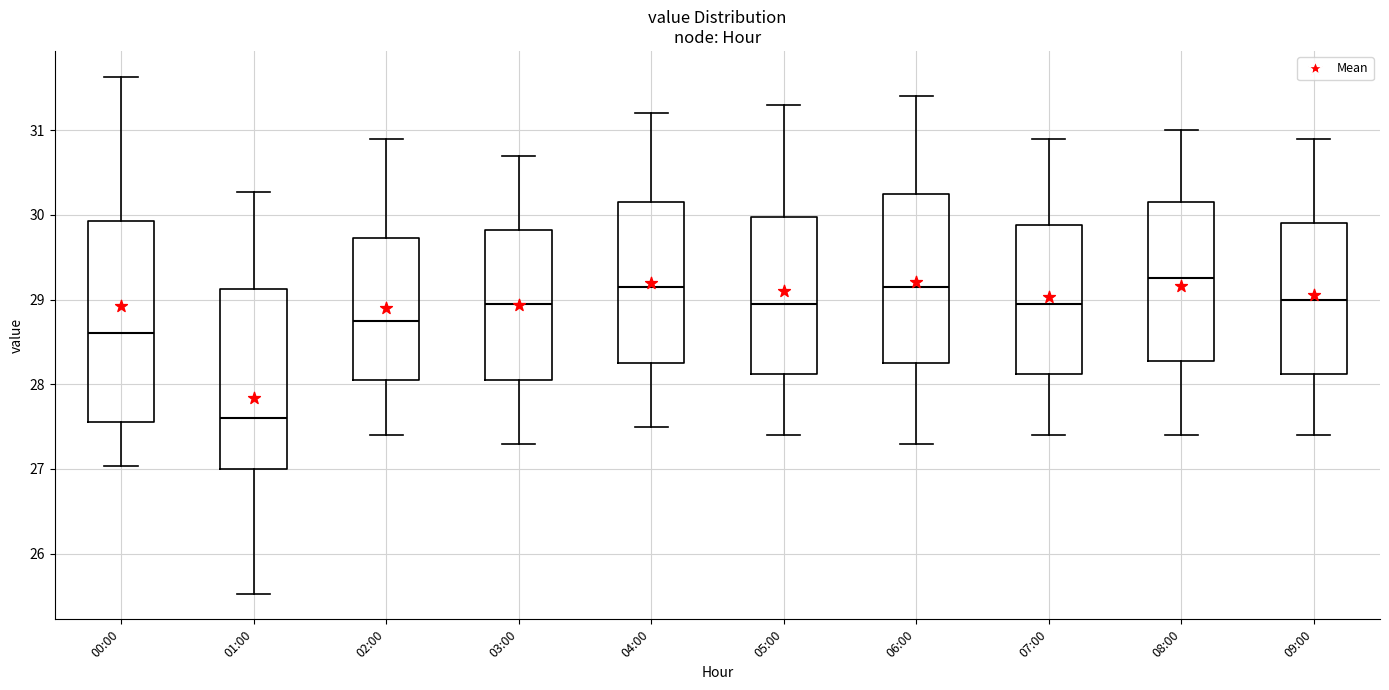

Which box is the tallest, from its lower edge to its upper edge?

00:00